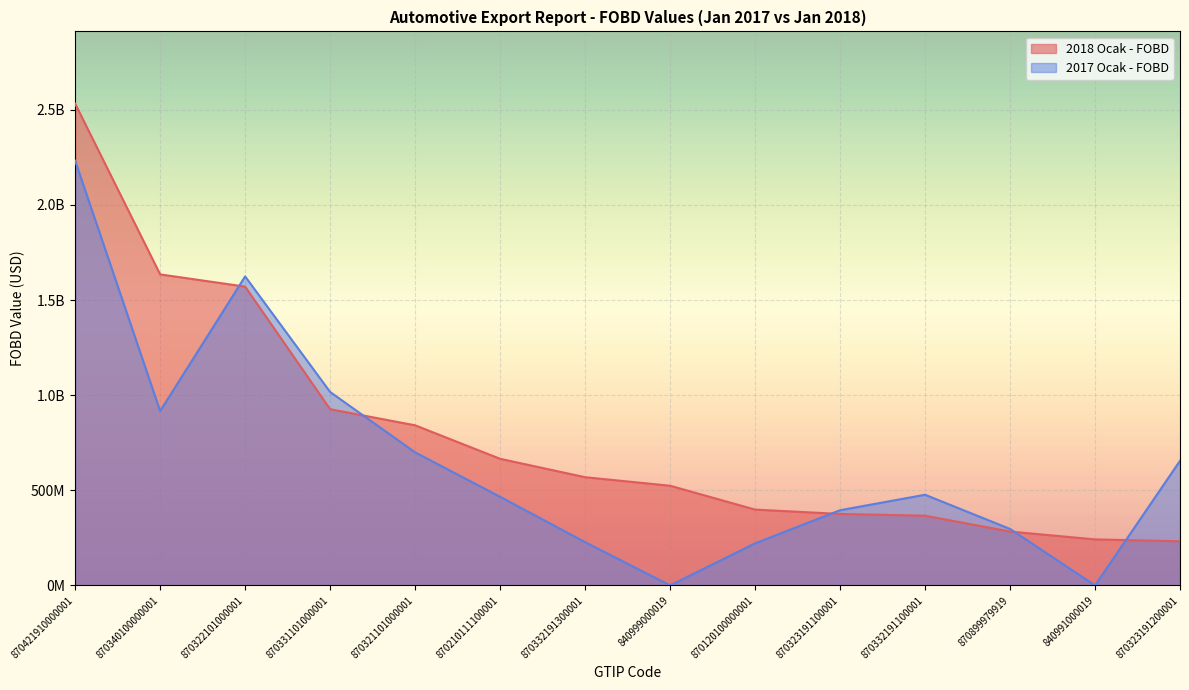

List the series in order of their peak value, lowest first.

2017 Ocak - FOBD, 2018 Ocak - FOBD